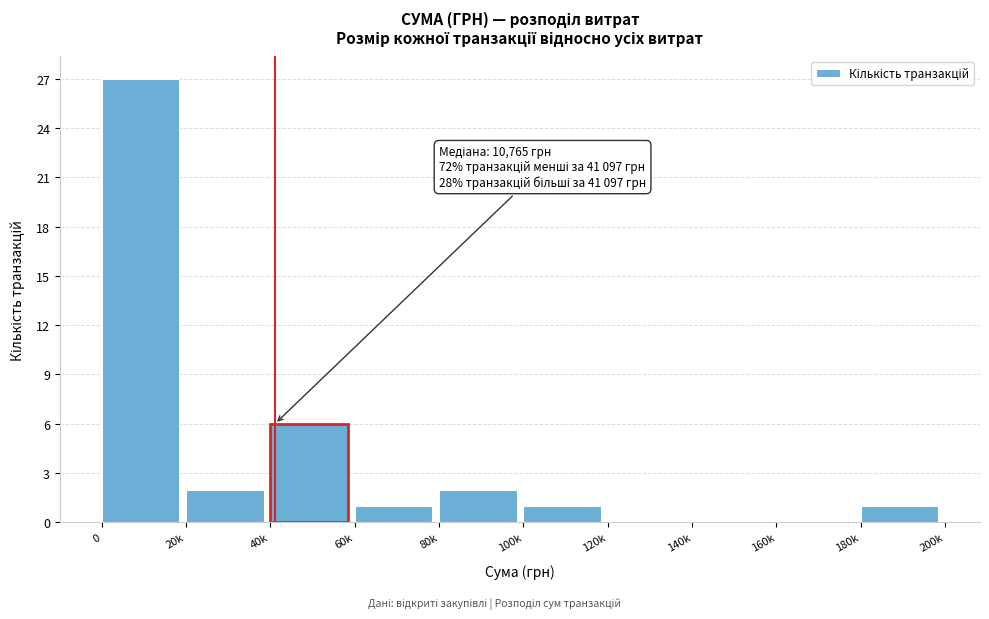

Reading left to right, what are all the values shown in this chart?

0=27	20k=2	40k=6	60k=1	80k=2	100k=1	120k=0	140k=0	160k=0	180k=1